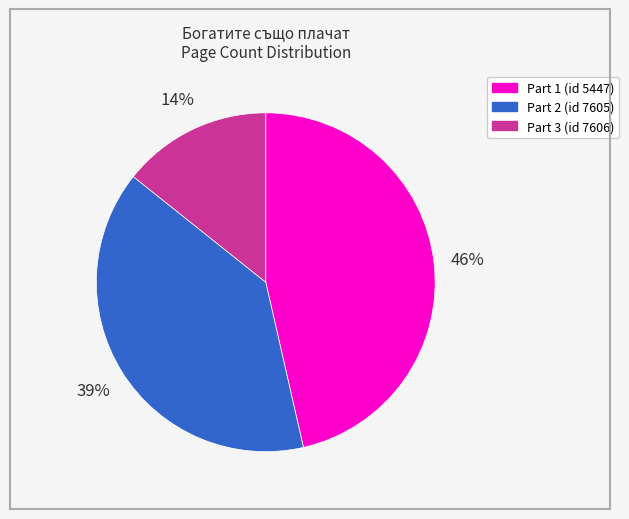

Count the number of slices in the pie.

3